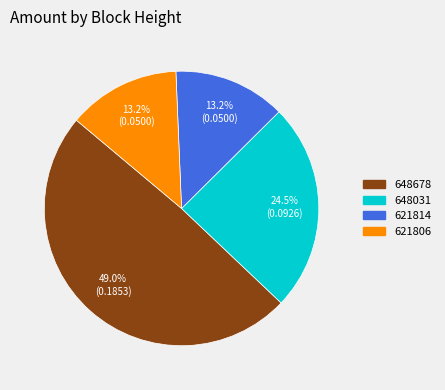

What is the total percentage of 621814 and 648031?

37.7%